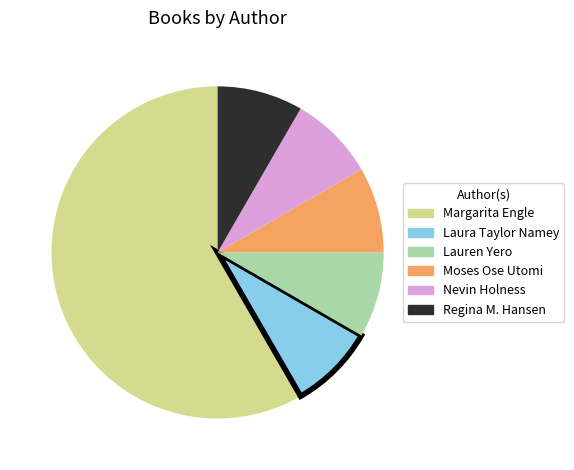

Combined, do Nevin Holness and Moses Ose Utomi account for over 50%?

No